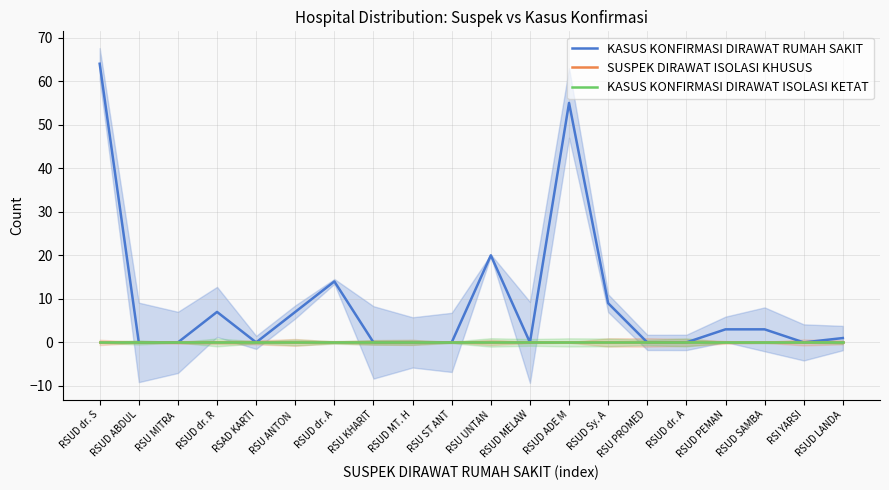

Which series has the largest total across all categories?

KASUS KONFIRMASI DIRAWAT RUMAH SAKIT